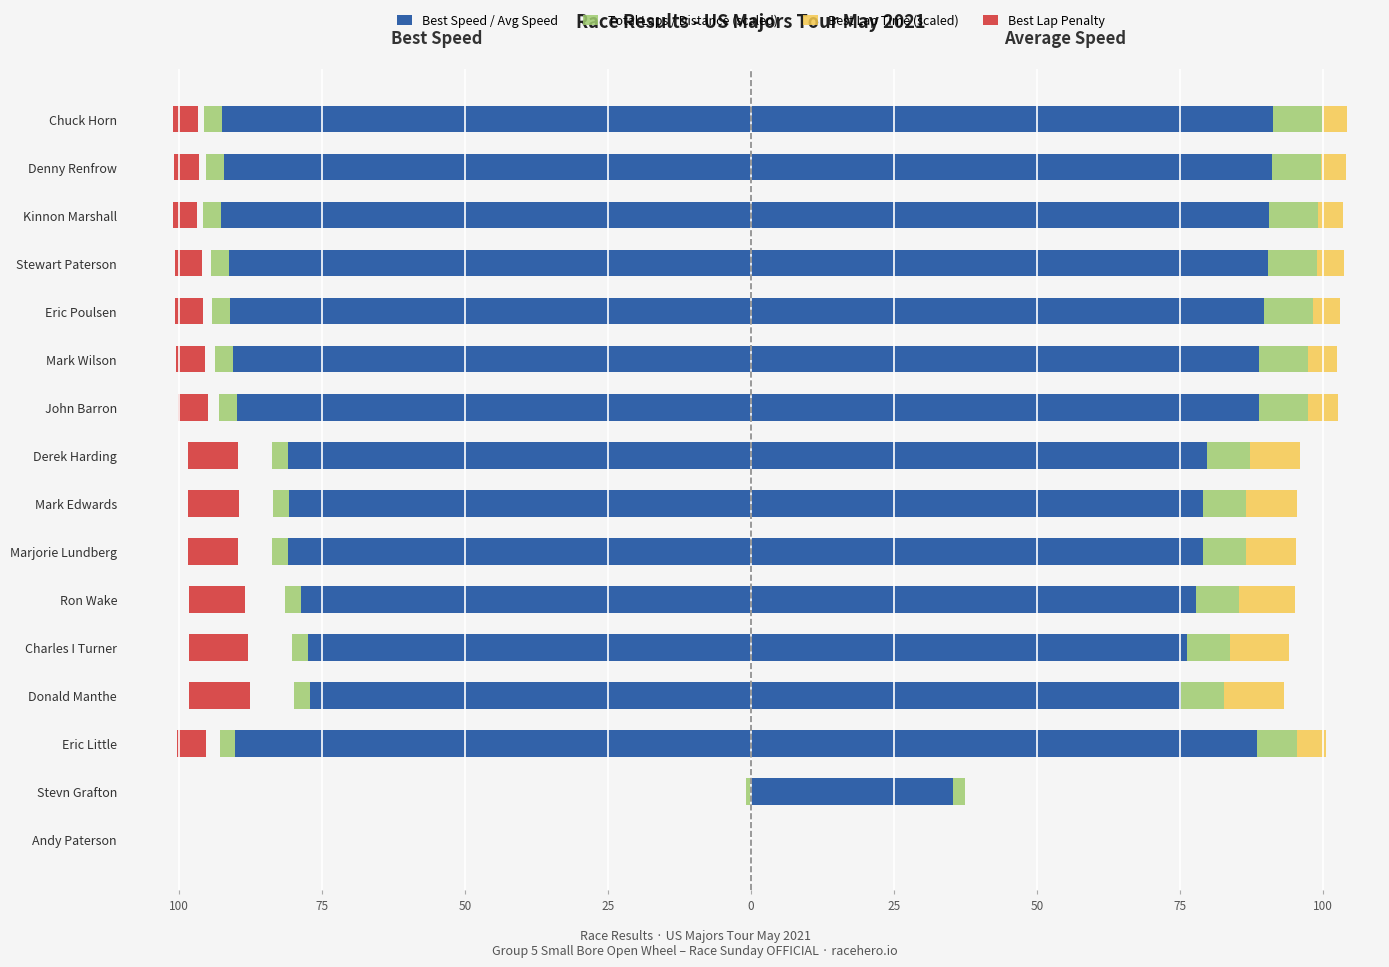

Which series has the largest total across all categories?

Average Speed